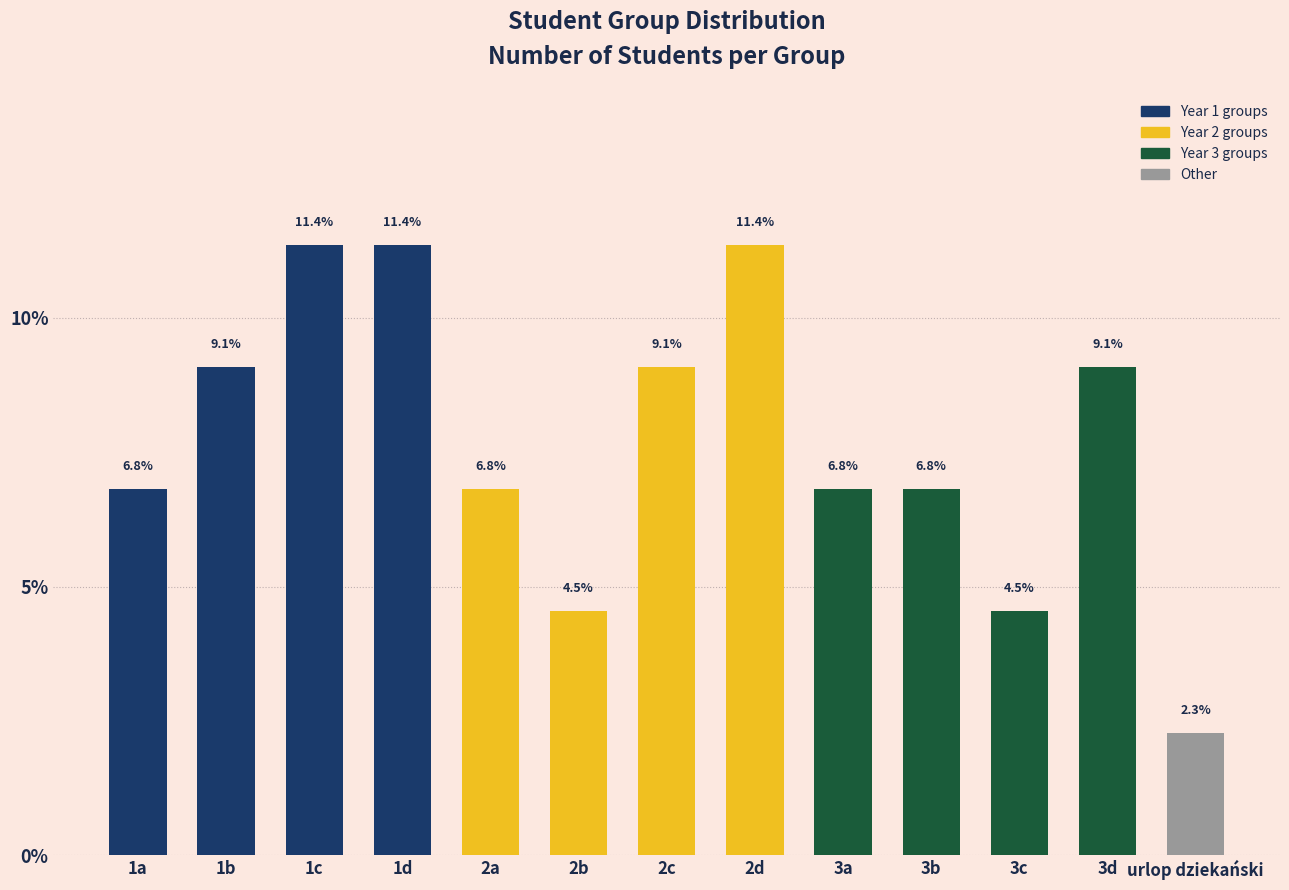

Reading left to right, extract all data points from this chart.

1a=6.8	1b=9.1	1c=11.4	1d=11.4	2a=6.8	2b=4.5	2c=9.1	2d=11.4	3a=6.8	3b=6.8	3c=4.5	3d=9.1	urlop dziekański=2.3